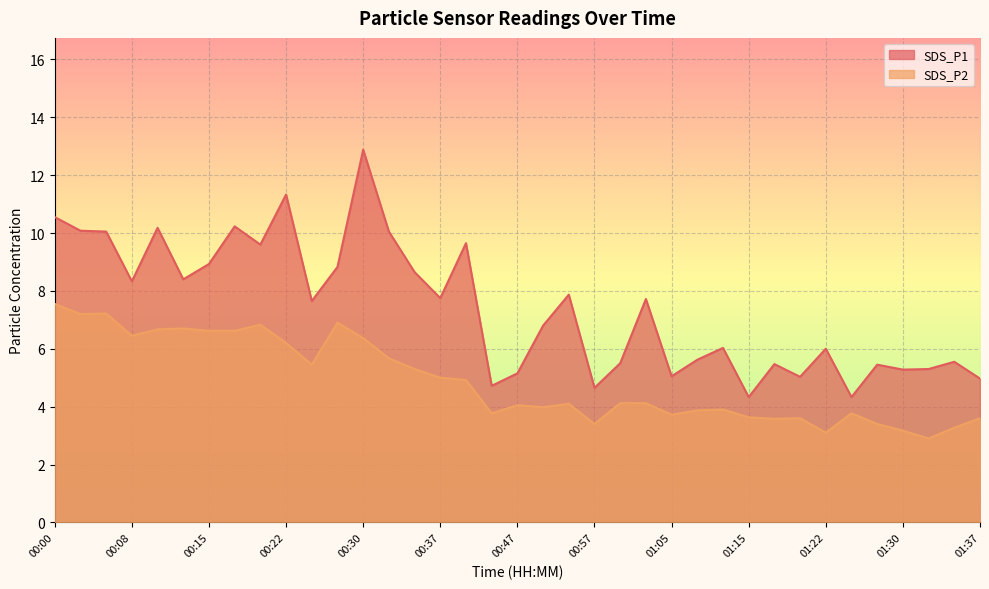

How many distinct data groups are displayed?

2